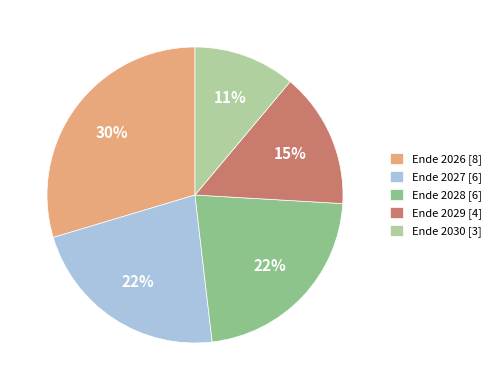

What percentage is the Ende 2028 [6] slice, to the nearest percent?

22%